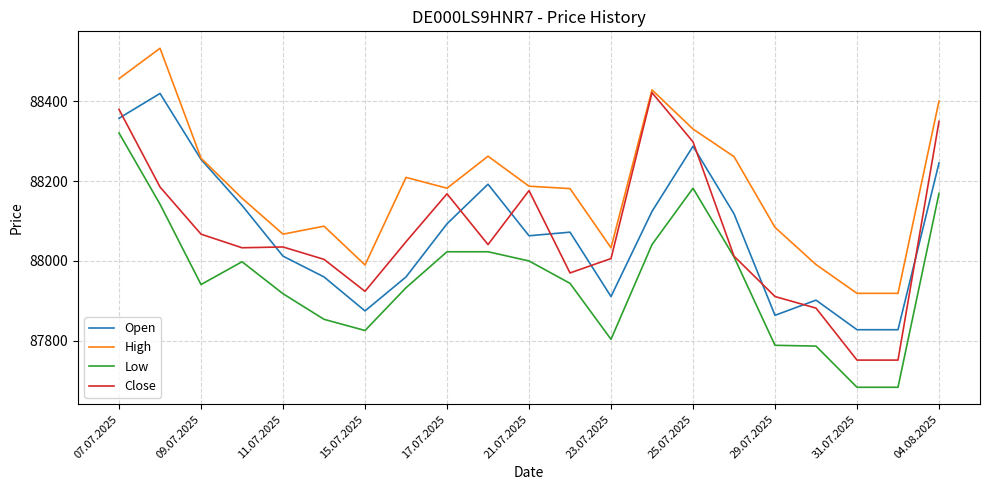

What is the highest value of the Low series?

88320